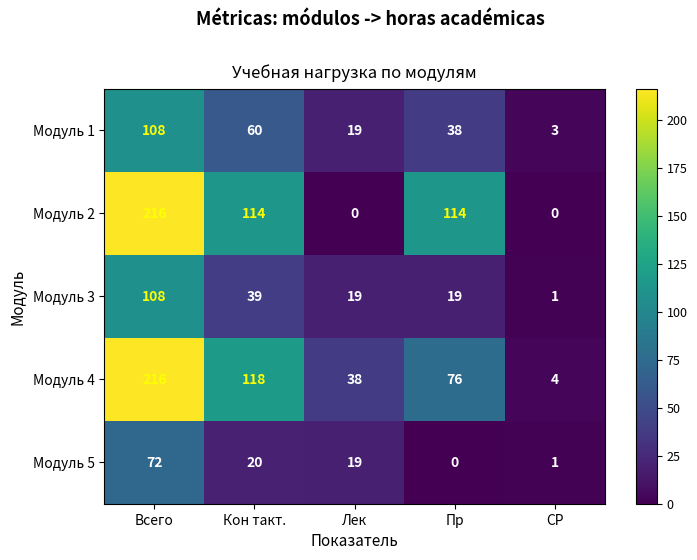

At which label does Модуль 1 first exceed 38?

Всего